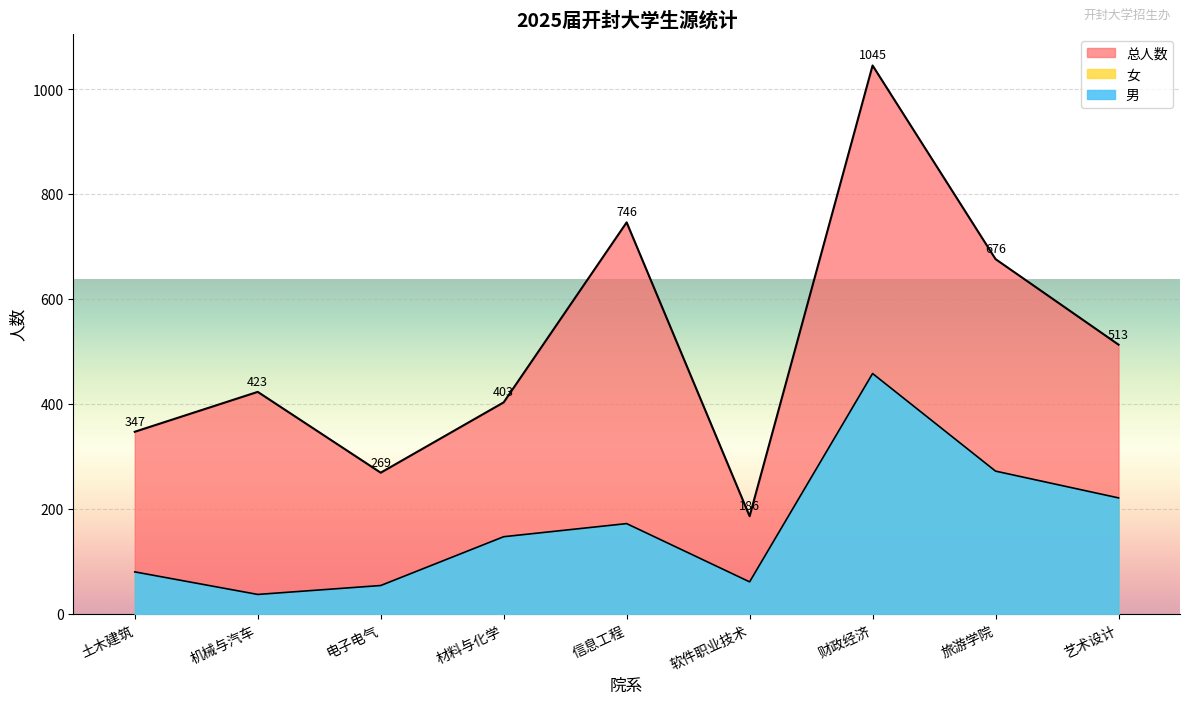

True or false: 女 and 男 intersect in this chart.

False